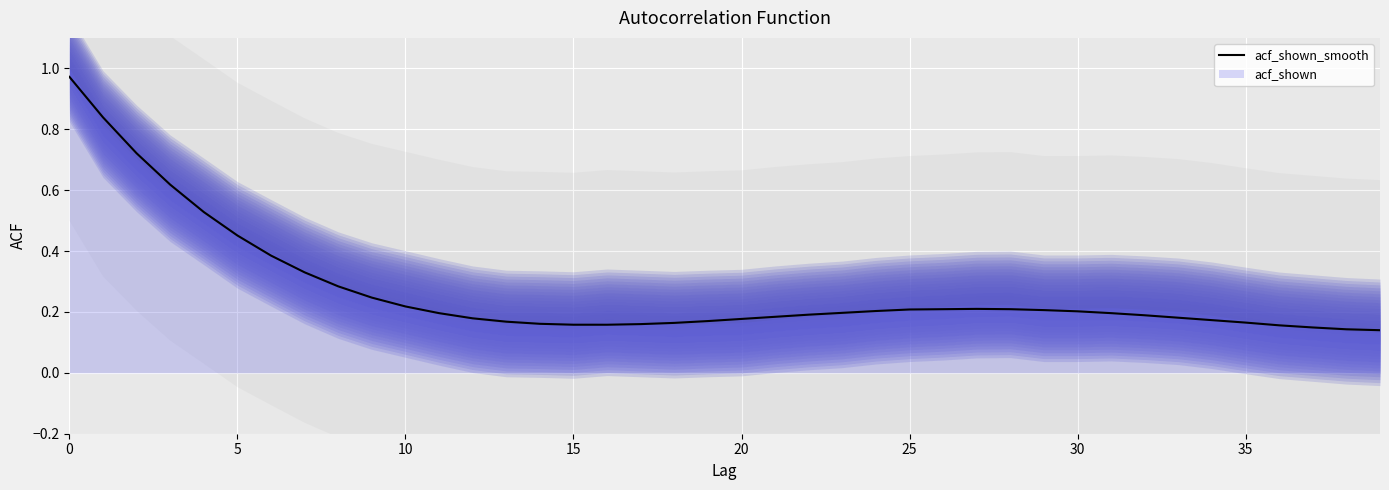

What is the greatest value displayed?

1.0